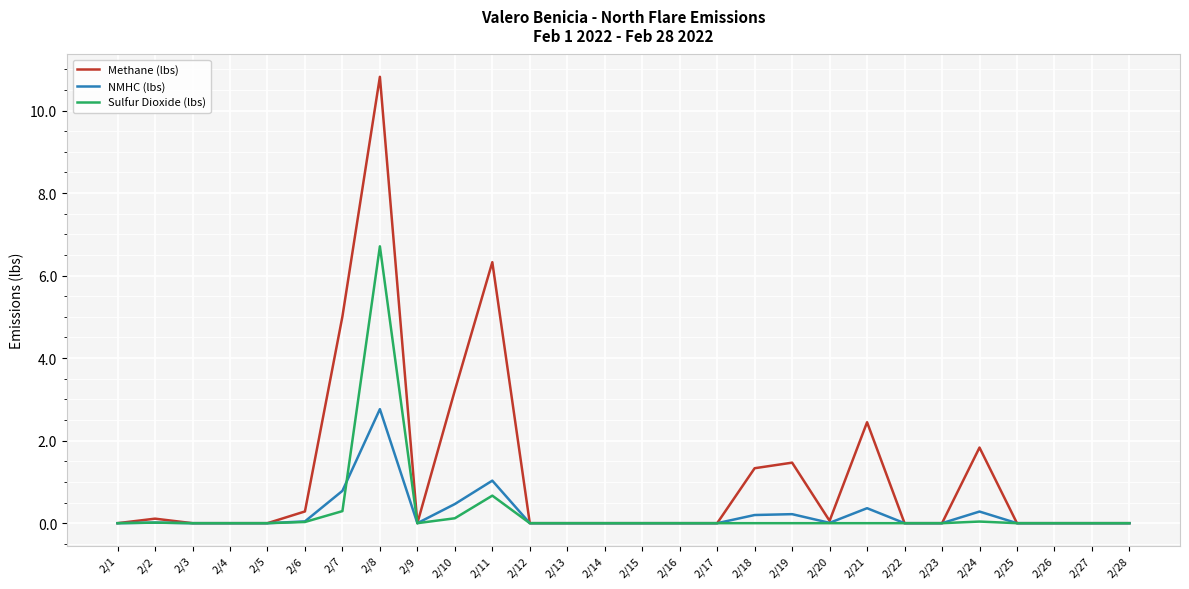

What is the average value of the NMHC (lbs) series?

0.2